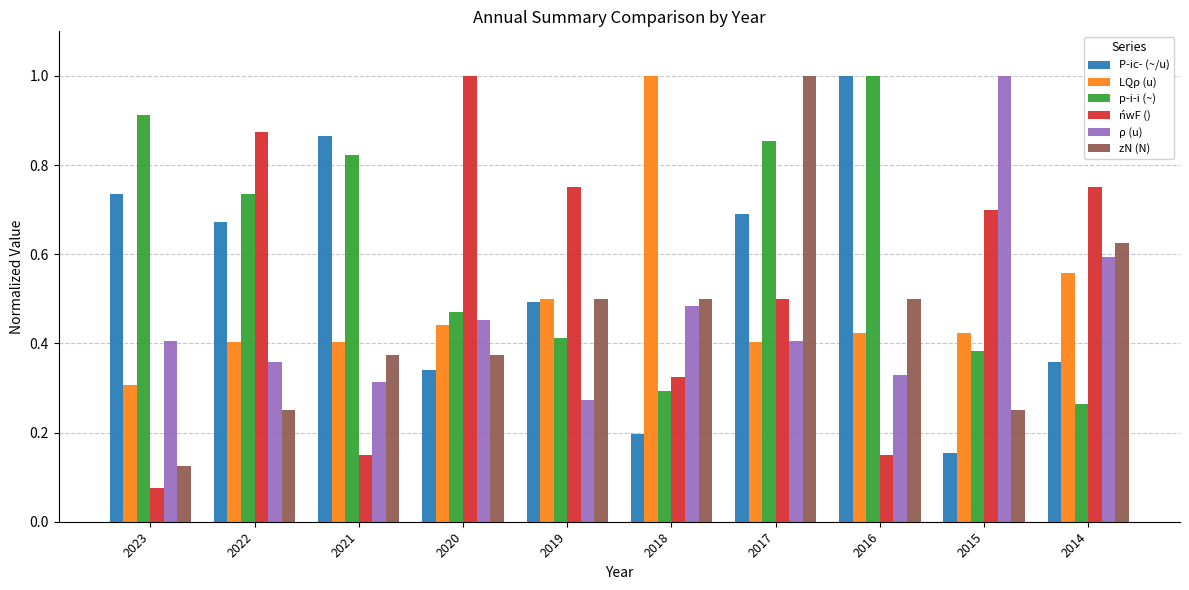

What is the sum of all P­ic­ (~/u) values?

5.5